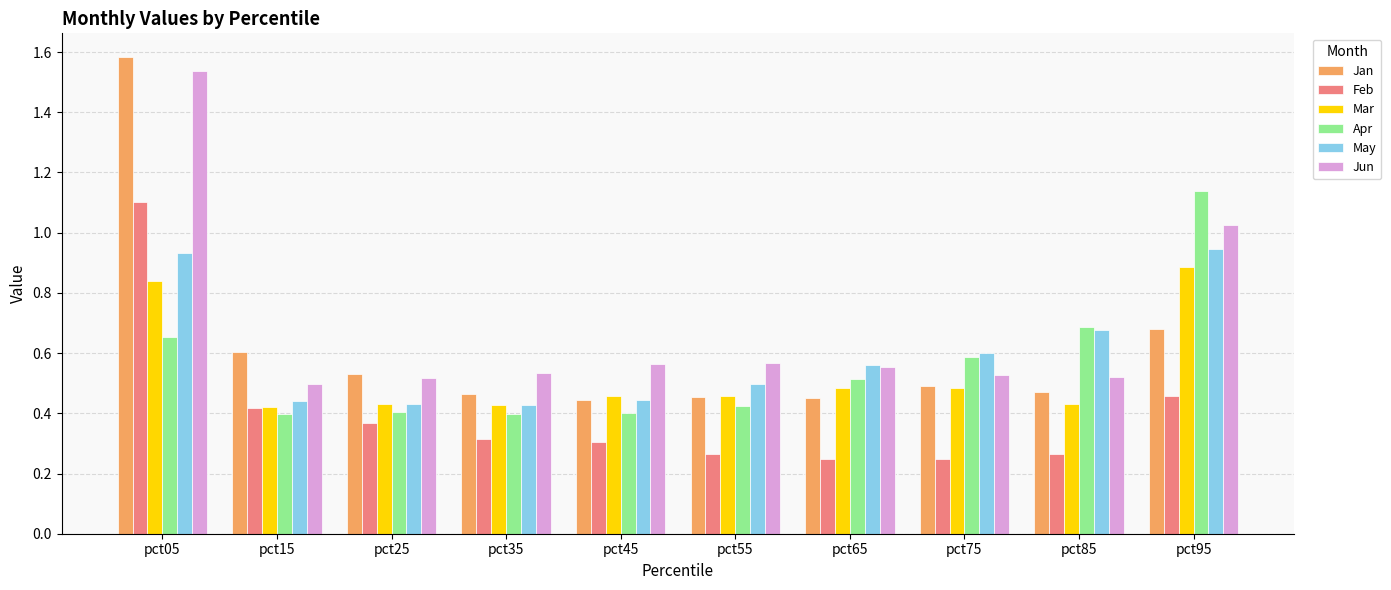

What is the sum of all Feb values?

4.0